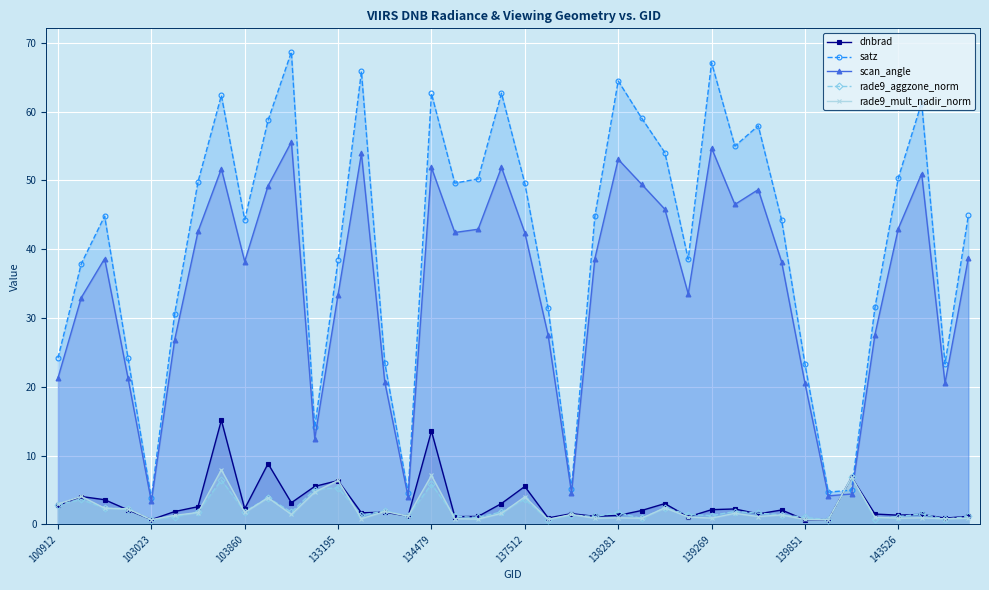

What is the total value across all series at 133195?

89.9